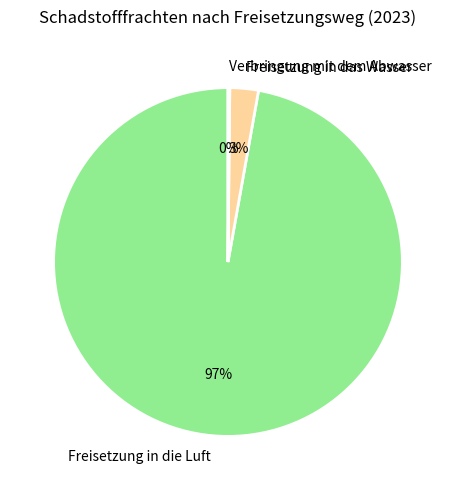

Does any single category account for the majority?

Yes